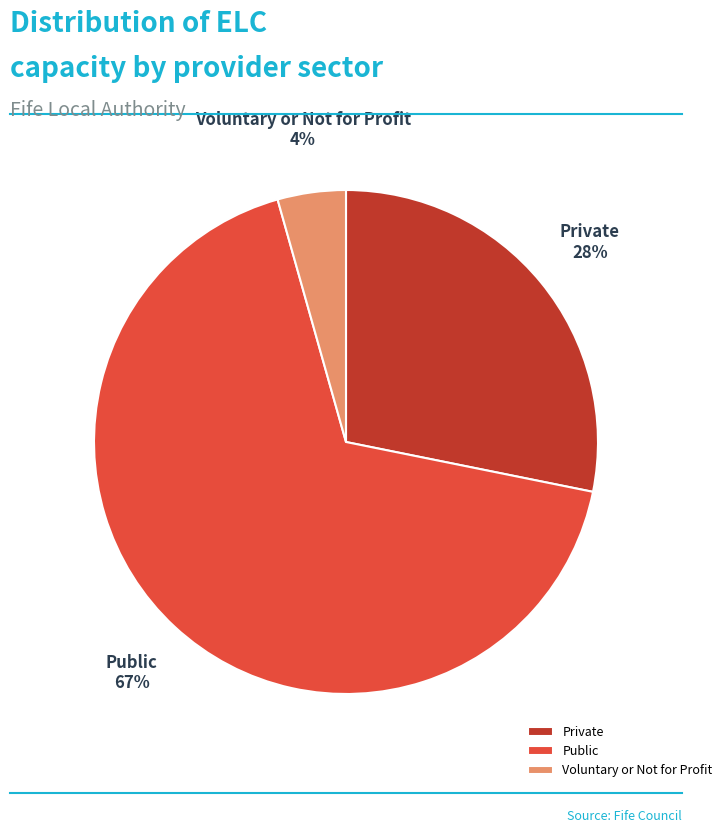

To the nearest percent, what percentage of the pie is Voluntary or Not for Profit?

4%